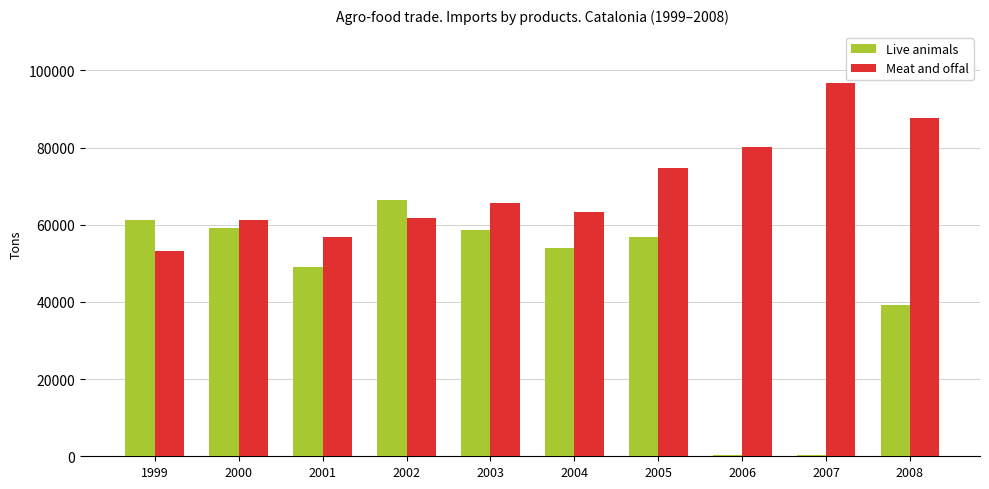

Where does the Live animals series first go above 56877?

1999